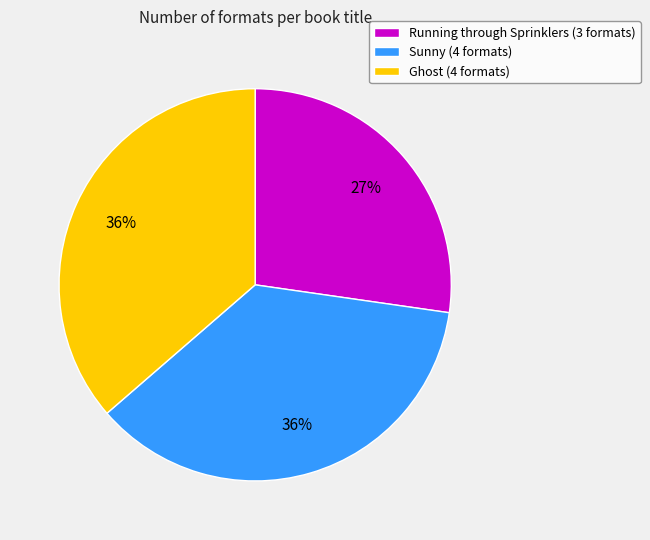

To the nearest percent, what is the combined percentage of Running through Sprinklers (3 formats) and Sunny (4 formats)?

64%